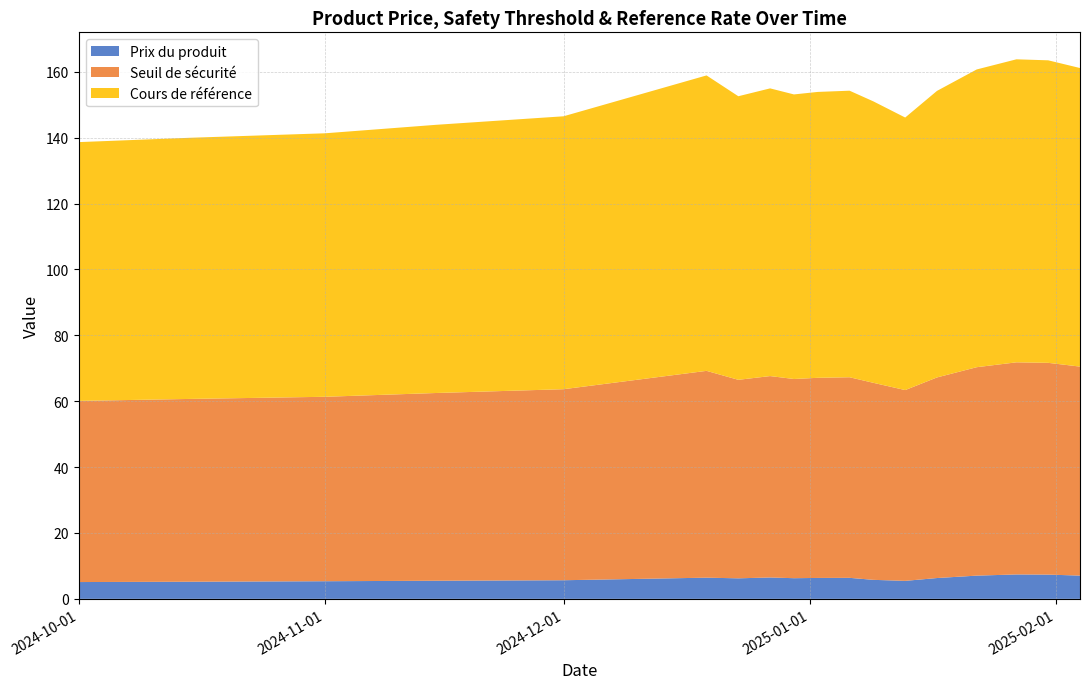

Reading right to left, extract all data points from this chart.

Prix du produit: 7.1	7.4	7.4	7.0	6.3	5.5	5.8	6.4	6.3	6.3	6.5	6.2	6.4	5.7	5.5	5.3	5.2	5.1
Seuil de sécurité: 63.5	64.3	64.4	63.3	60.9	57.9	59.8	60.9	60.8	60.5	61.1	60.3	62.8	58.0	57.0	56.0	55.5	55.0
Cours de référence: 90.7	91.8	92.0	90.4	87.0	82.8	85.5	87.0	86.8	86.4	87.3	86.1	89.7	82.9	81.4	80.0	79.3	78.6